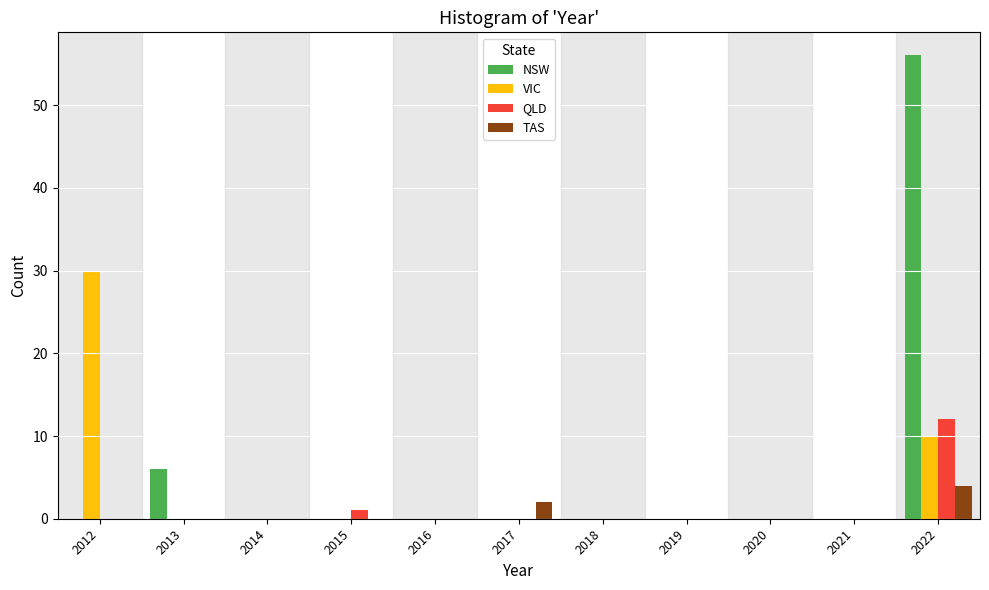

What is the sum of all NSW values?

62